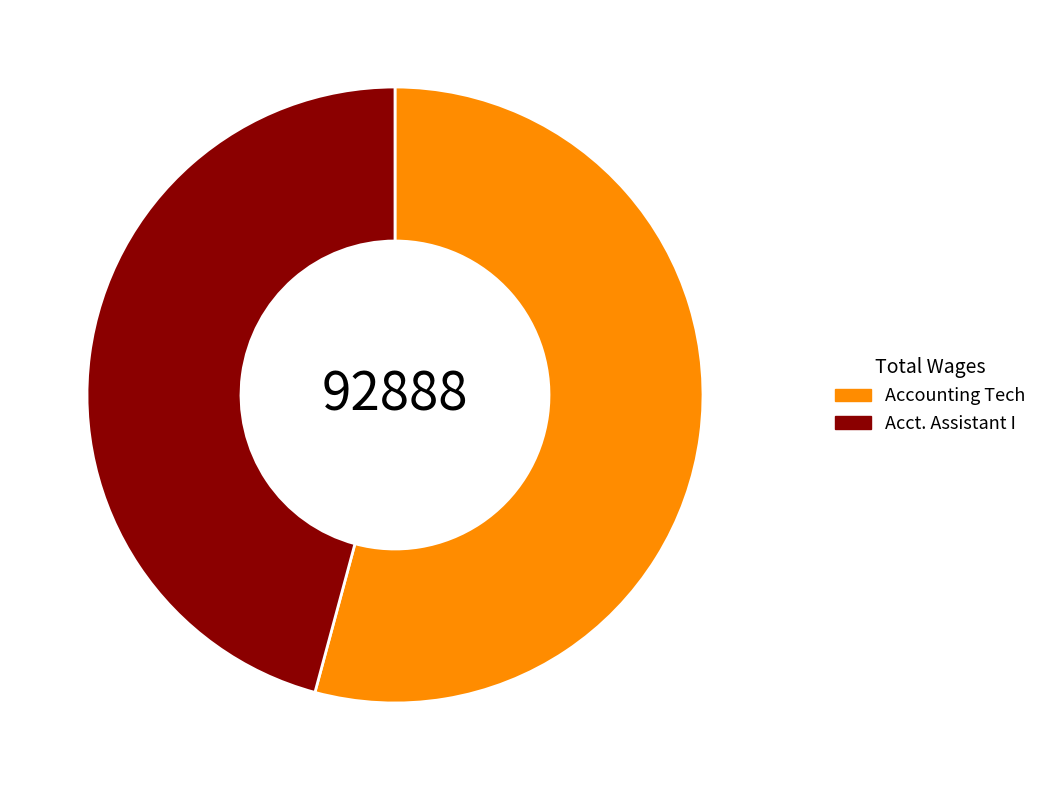

Between Accounting Tech and Acct. Assistant I, which is larger?

Accounting Tech